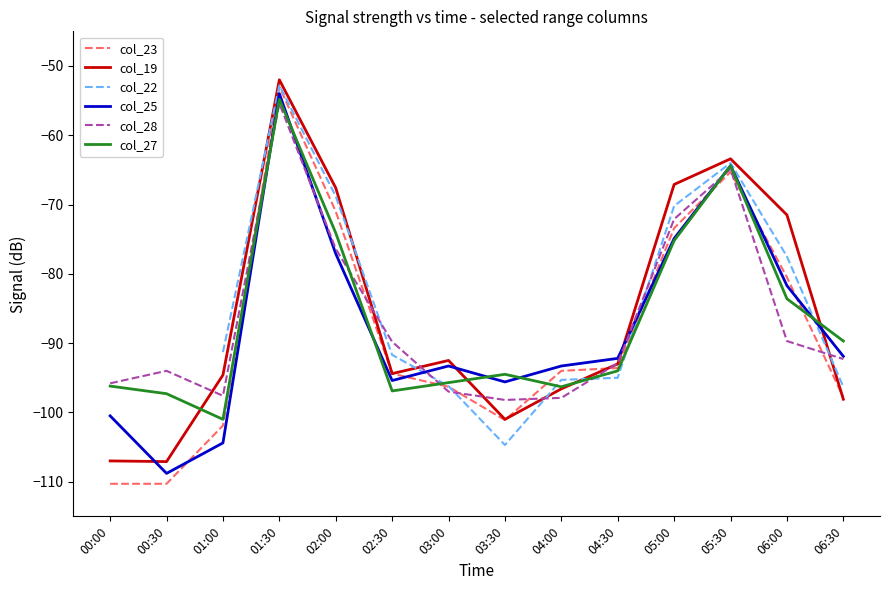

Does the chart display data point markers on the line(s)?

No